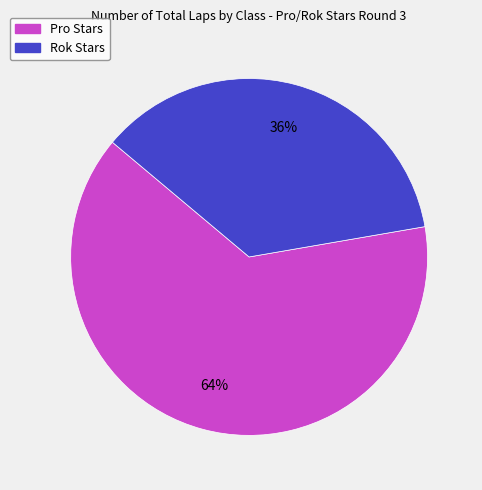

To the nearest percent, what is the difference between the largest and smallest slice percentages?

28%